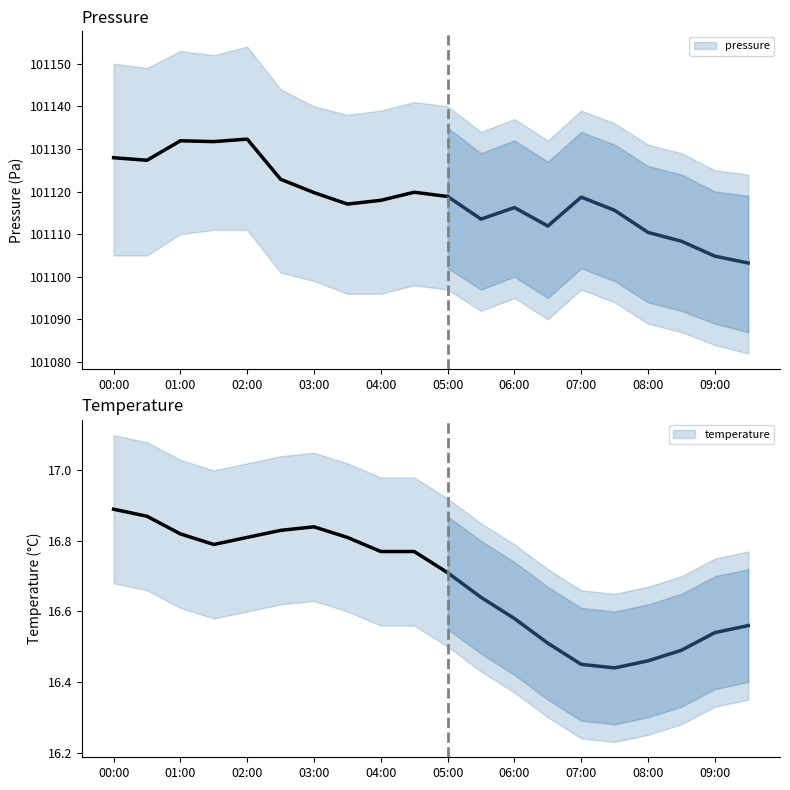

What is the maximum value for pressure?

101132.3